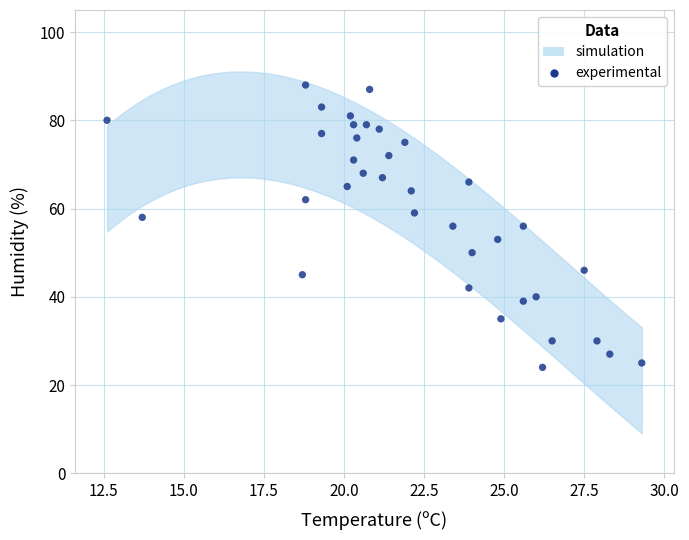

What is the range of Y values (max minus min)?

64